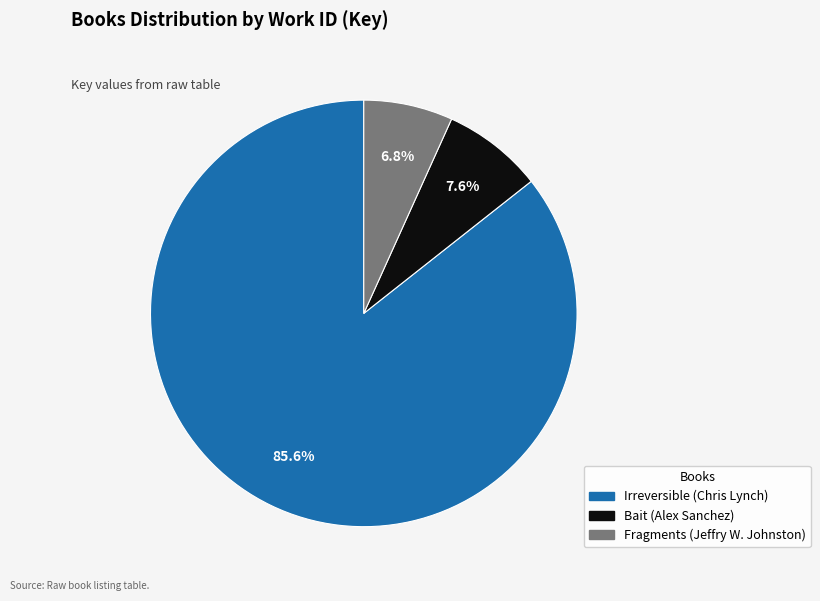

To the nearest percent, what percentage of the pie is Fragments (Jeffry W. Johnston)?

7%